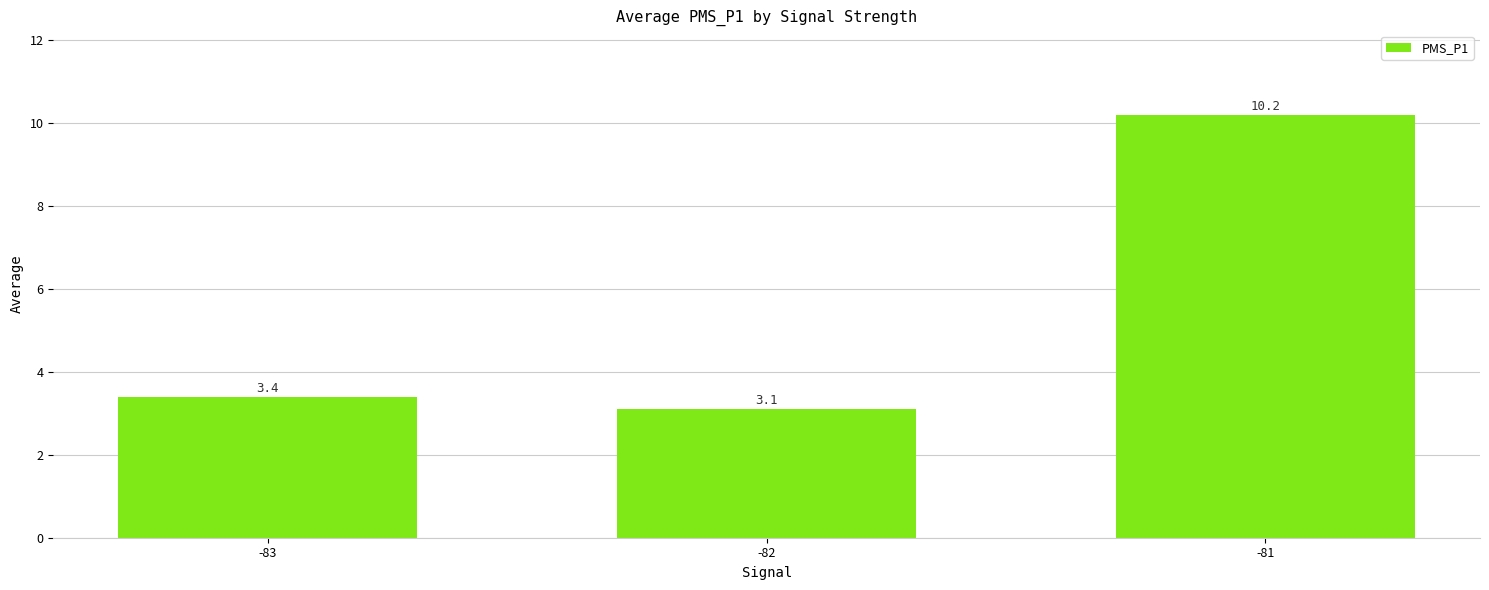

What is the change in value from -83 to -81?

+6.8